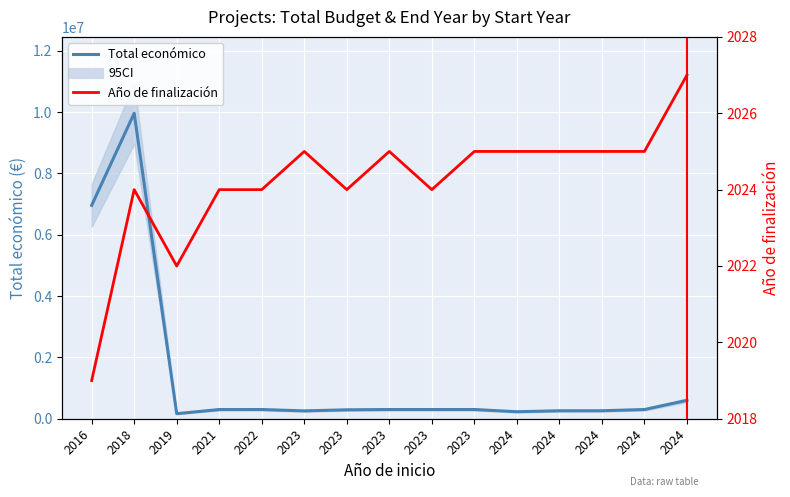

What is the approximate value of Total económico at 2023, to the nearest 10?

299940